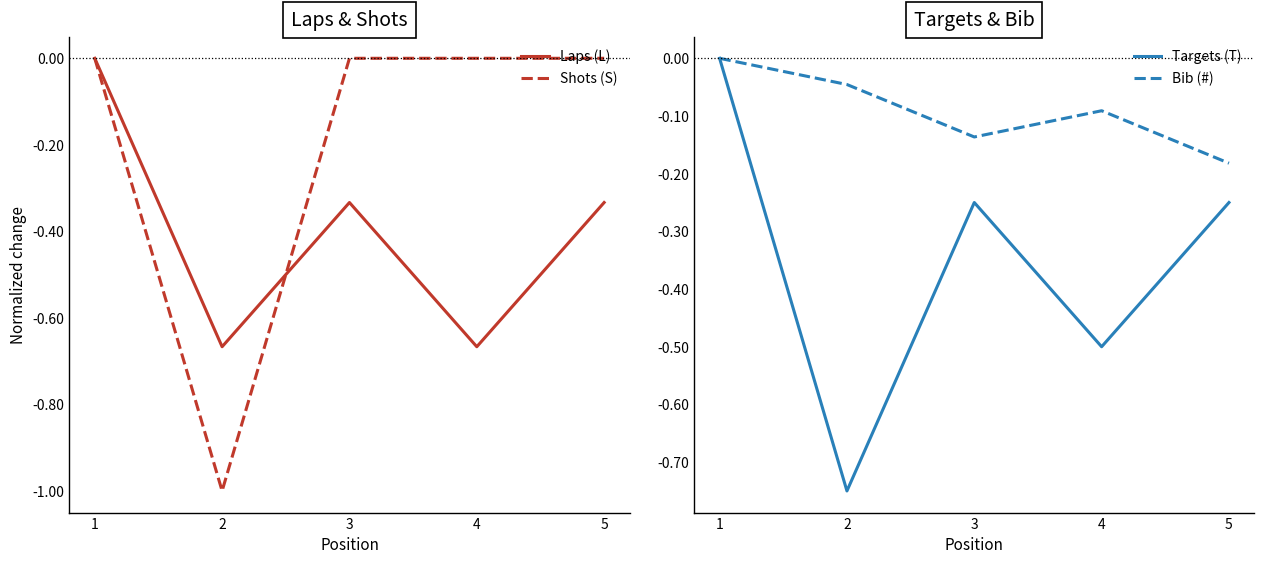

Reading right to left, extract all data points from this chart.

Laps (L): -0.3	-0.7	-0.3	-0.7	0.0
Shots (S): 0.0	0.0	0.0	-1.0	0.0
Targets (T): -0.2	-0.5	-0.2	-0.7	0.0
Bib (#): -0.2	-0.1	-0.1	-0.0	0.0